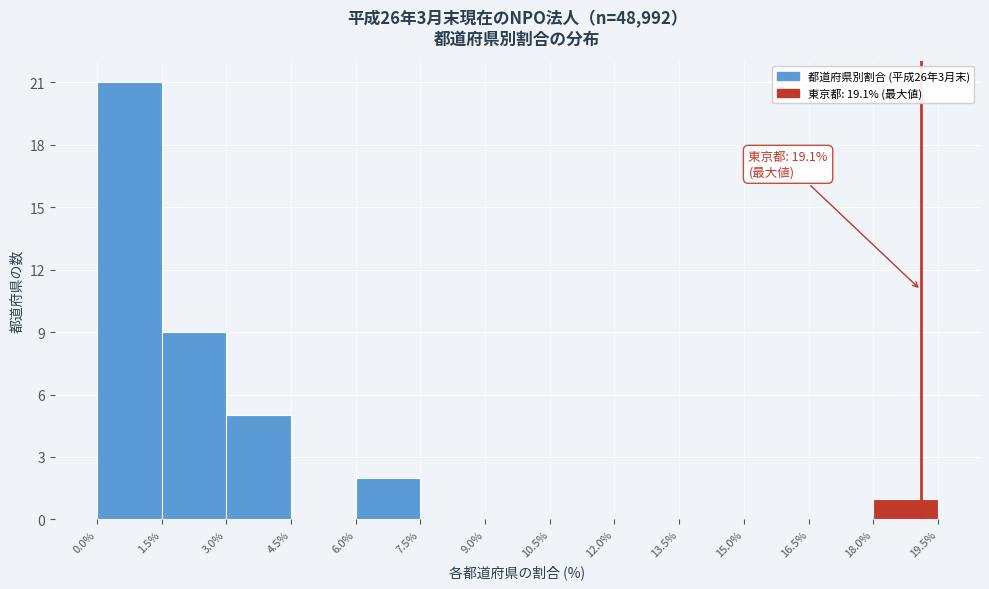

Over which range of the x-axis is the bar tallest?

0.0% to 1.5%